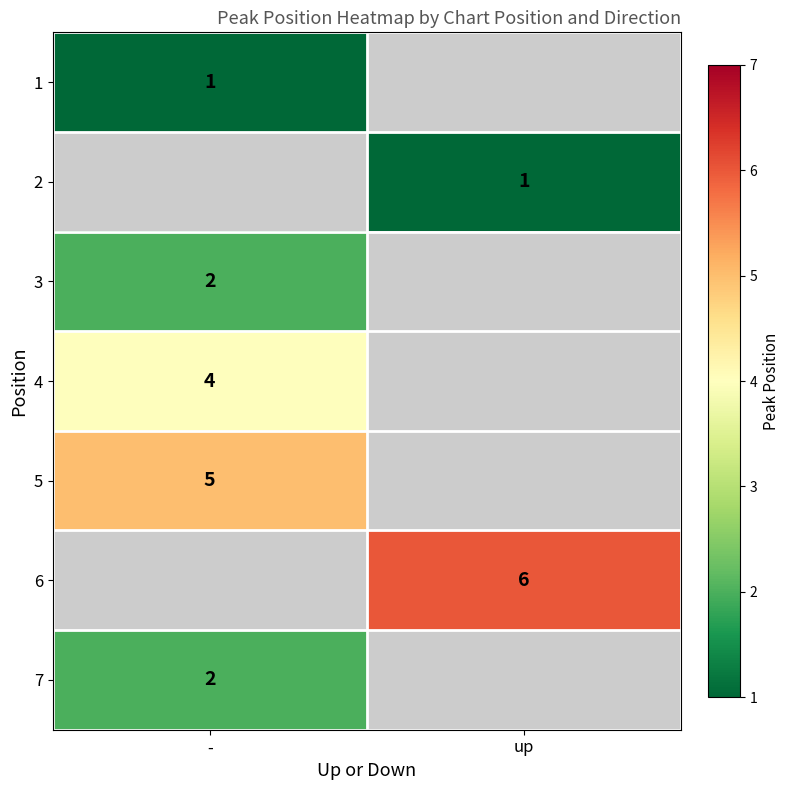

The 7 series shows 1 at -. True or false?

False